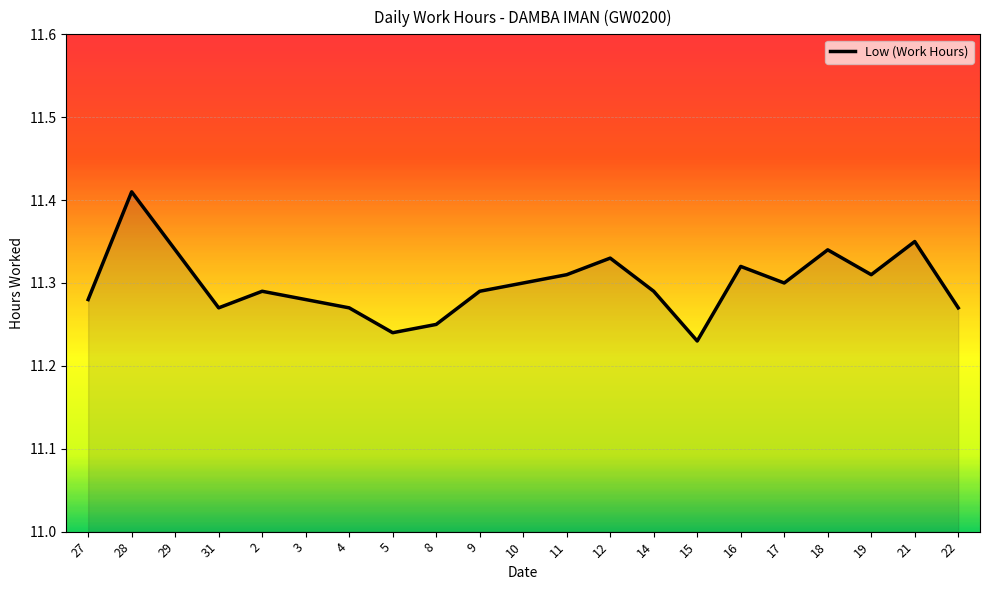

What is the sum of the values at 4 and 21?

22.6